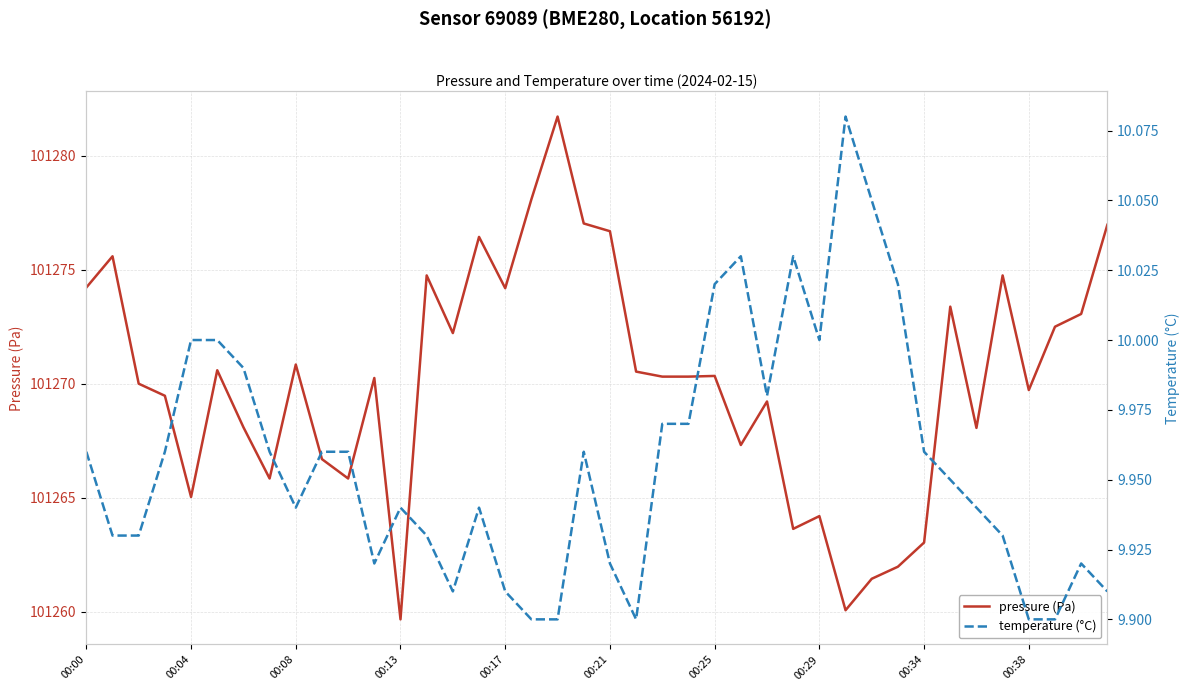

What is the maximum value for pressure (Pa)?

101281.7